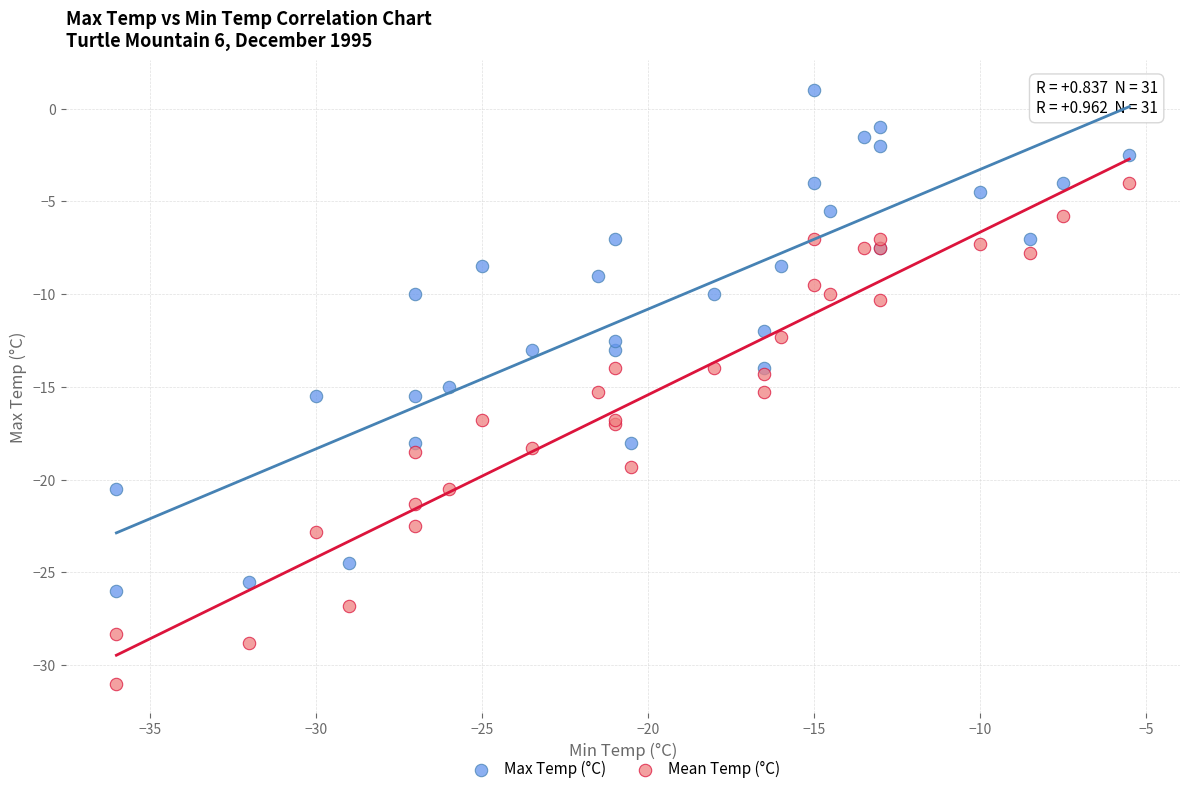

Which series contains the highest Y value?

Max Temp (°C)